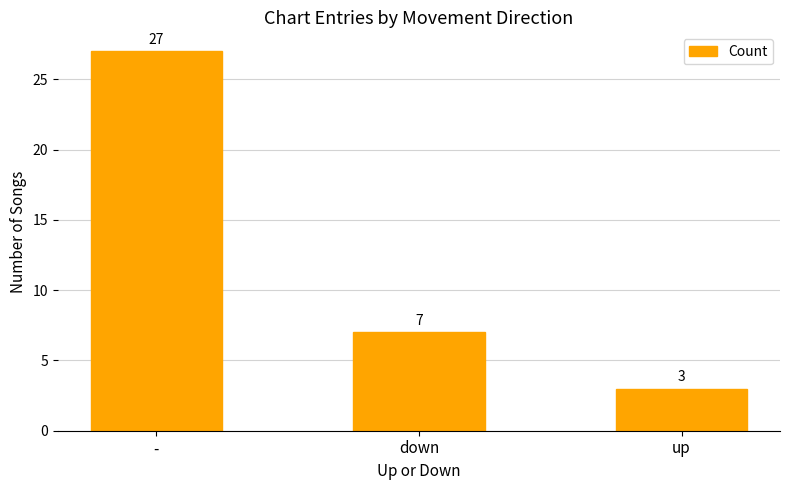

What is the minimum value shown in the chart?

3